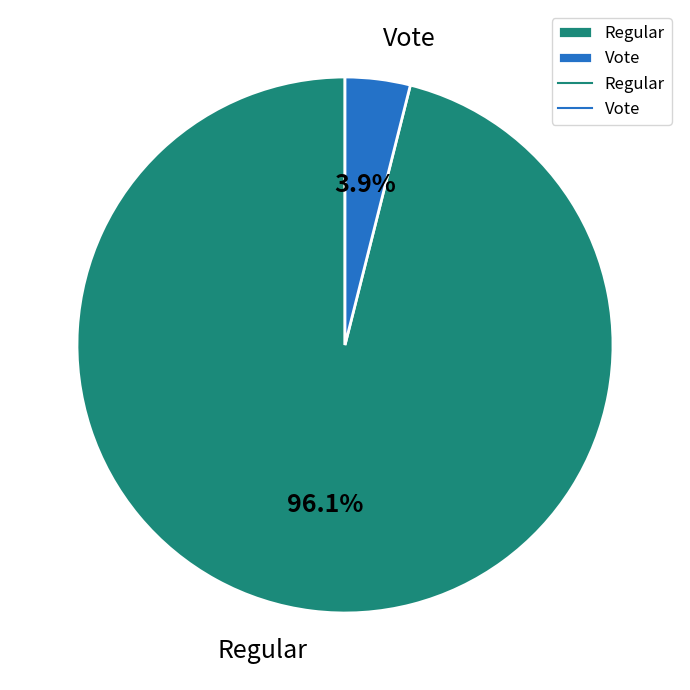

Is the sum of Vote and Regular greater than half?

Yes